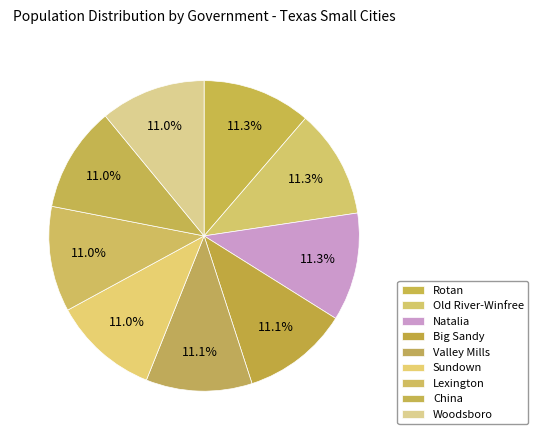

Is Lexington the majority of the pie?

No